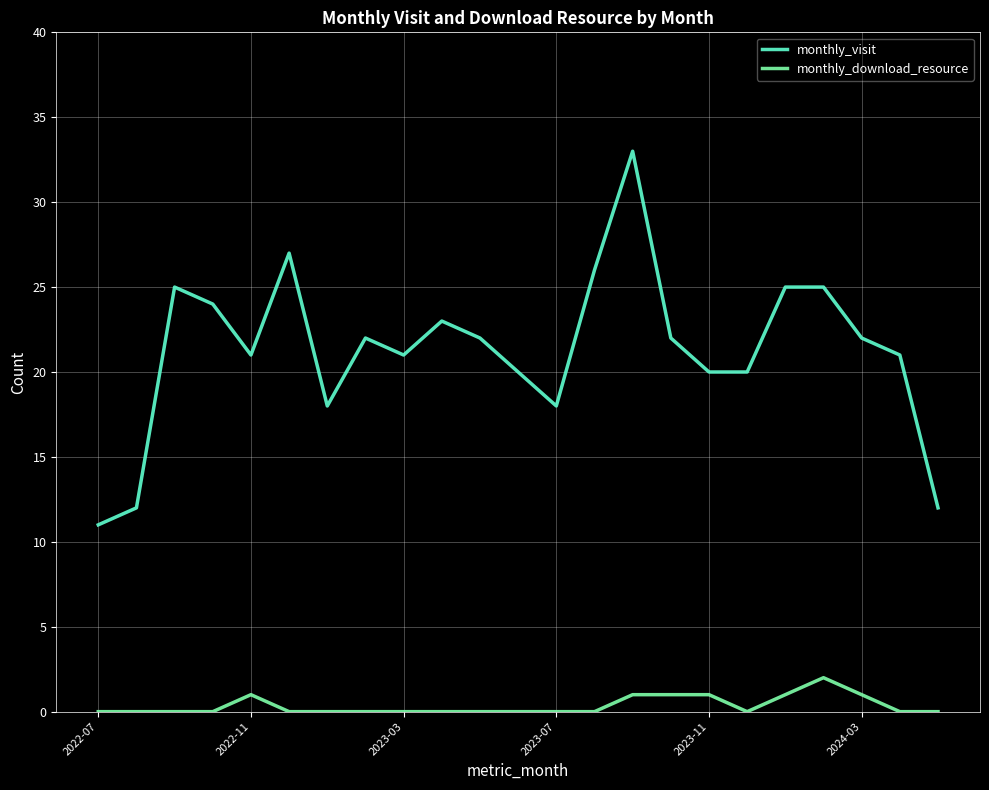

List the series in order of their peak value, highest first.

monthly_visit, monthly_download_resource